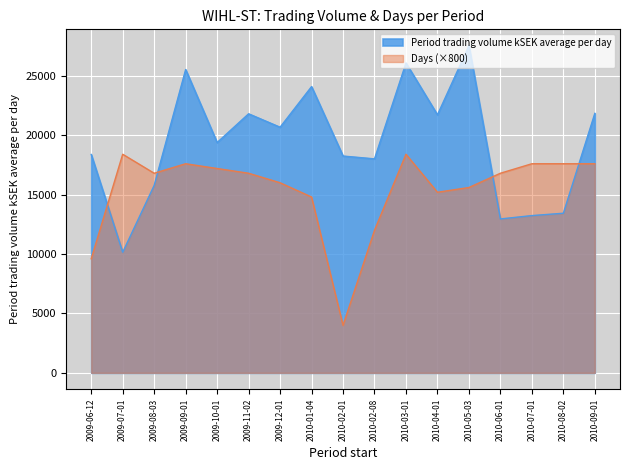

What is the sum of all Days values?

262000.0